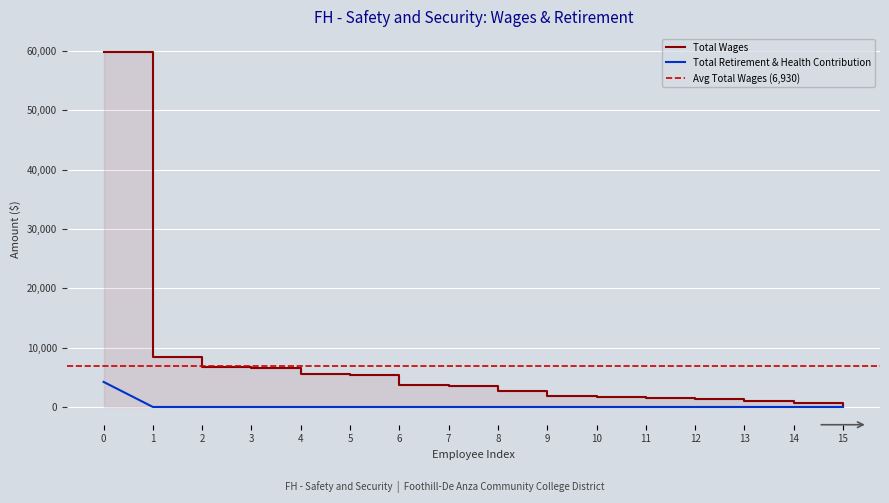

How many series are shown in this chart?

2